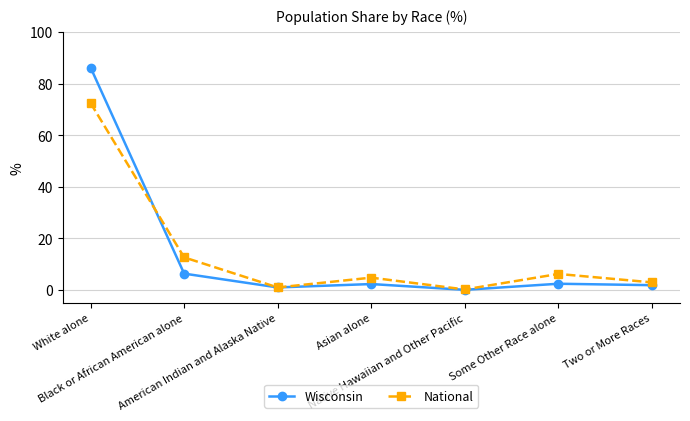

Is it true that Wisconsin equals 45.0 at White alone?

False